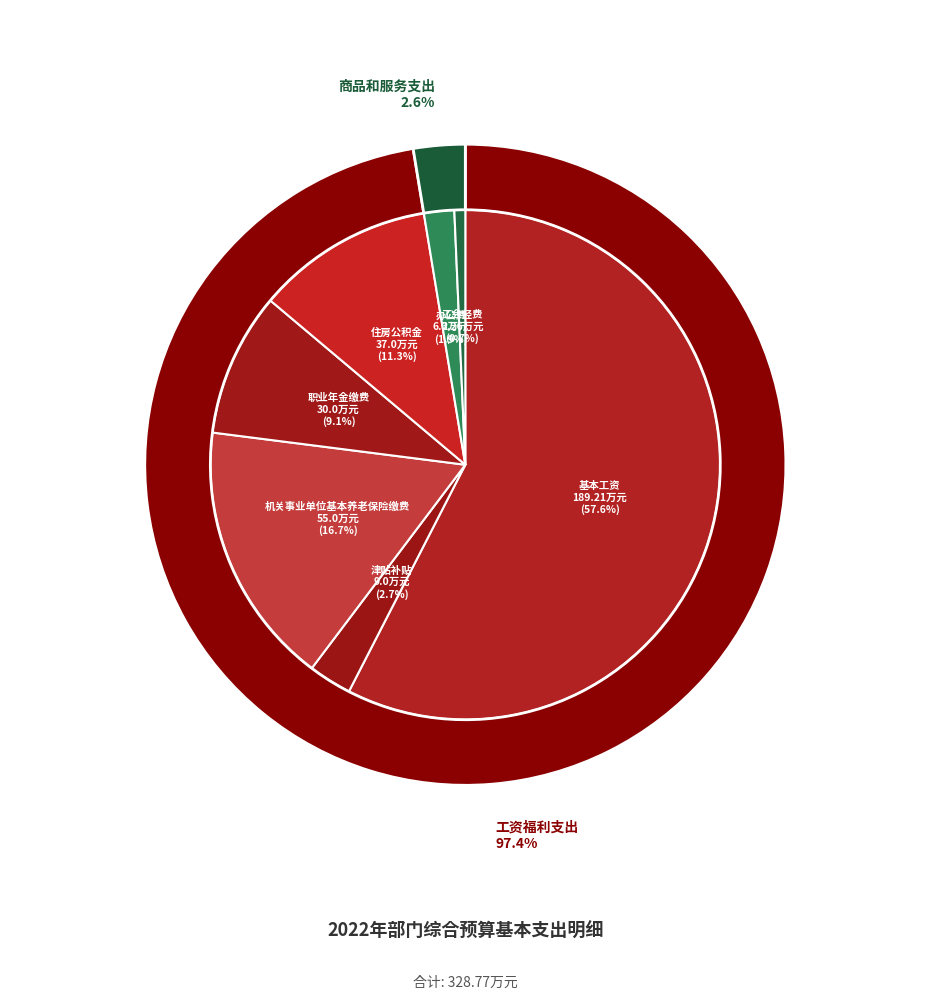

Count the number of slices in the pie.

7